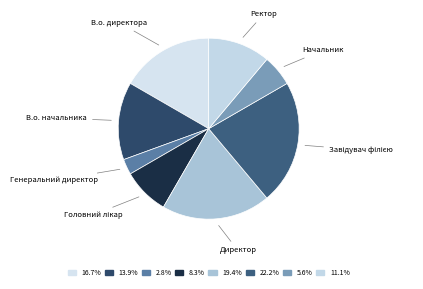

To the nearest percent, what is the average slice percentage?

12%